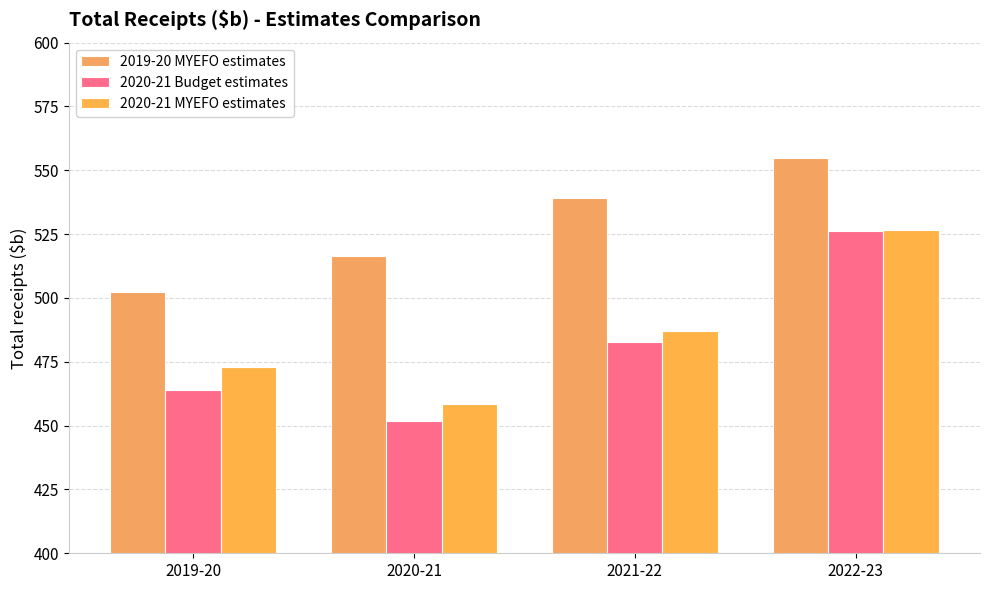

What is the maximum value shown in the chart?

554.8